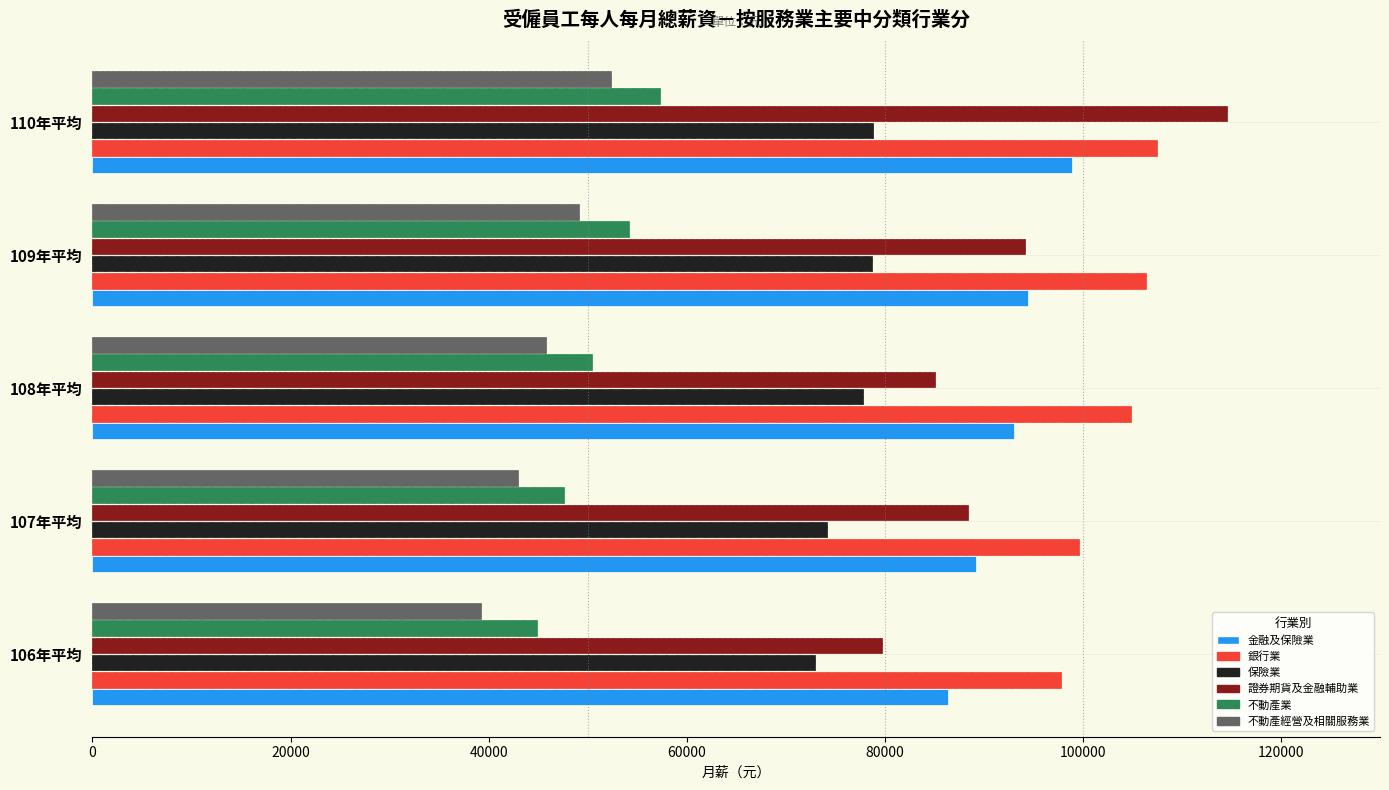

What is the difference between the 銀行業 values at 109年平均 and 107年平均?

6850